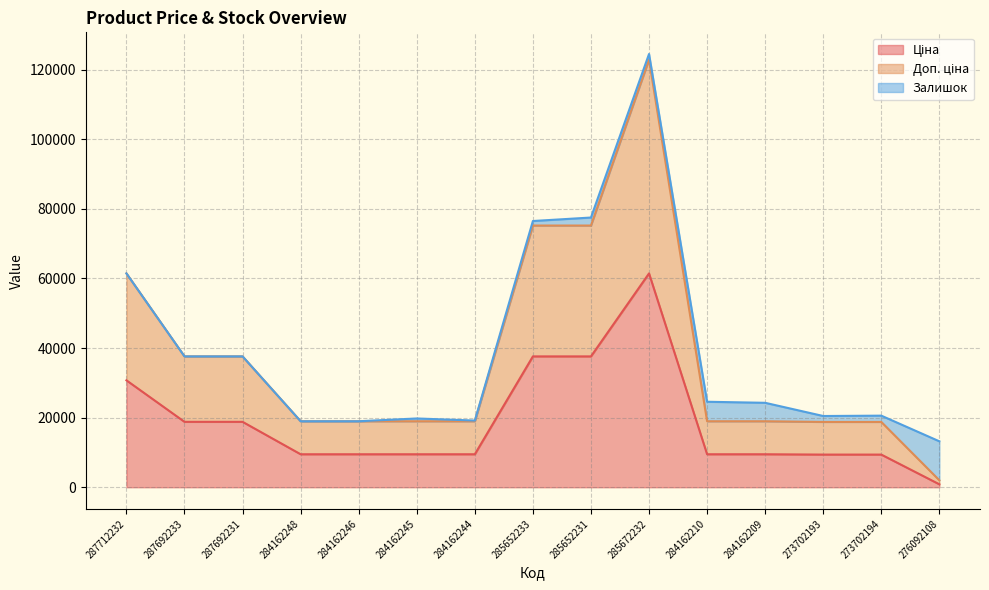

At which category is the sum across all series the highest?

285672232